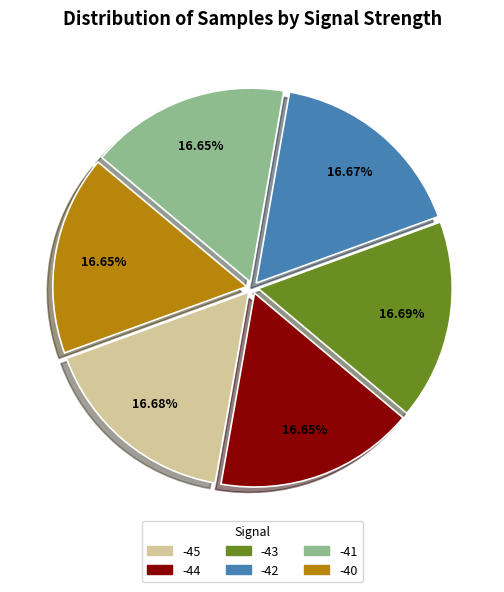

Is there a majority slice in this chart?

No